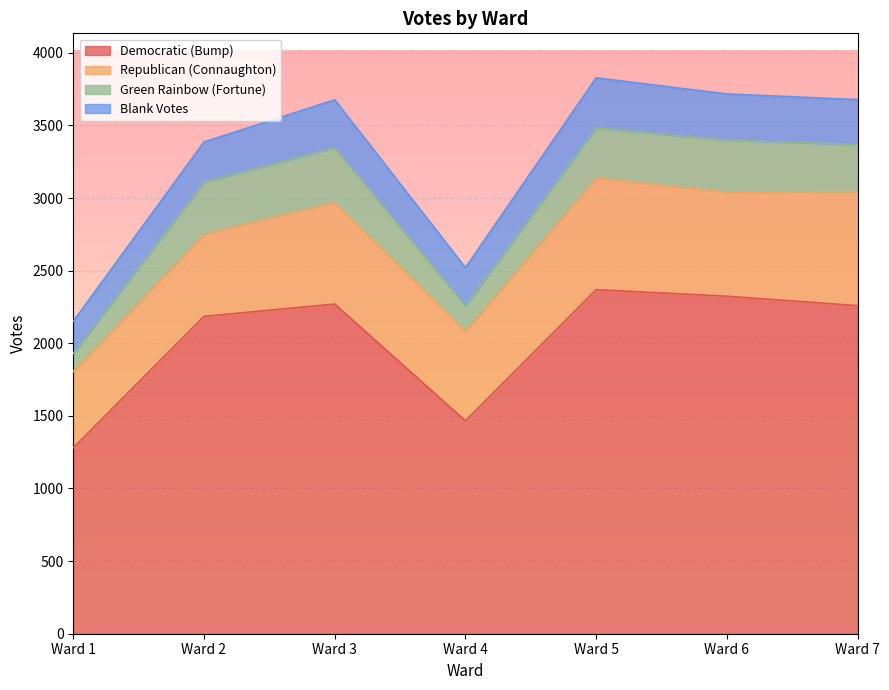

How many categories are shown in the chart?

7